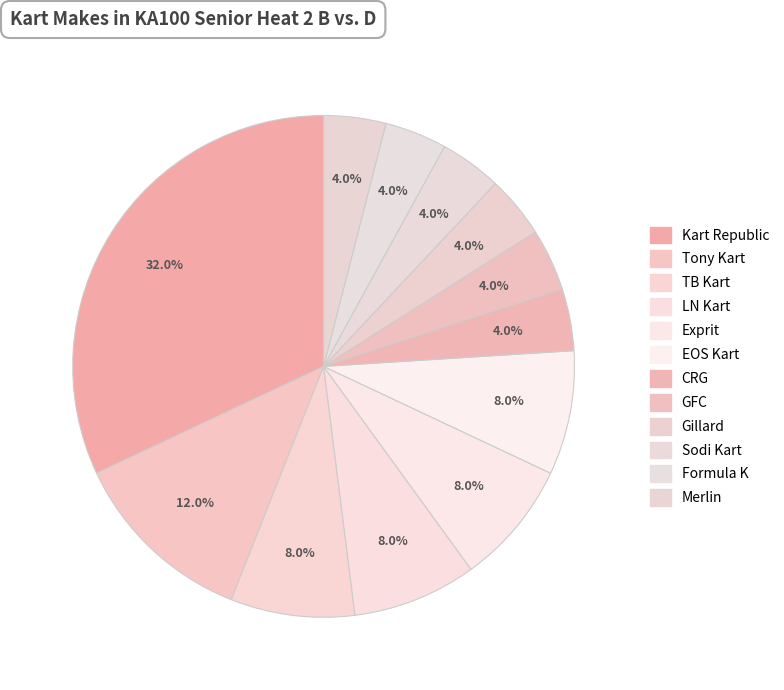

Does any single category account for the majority?

No